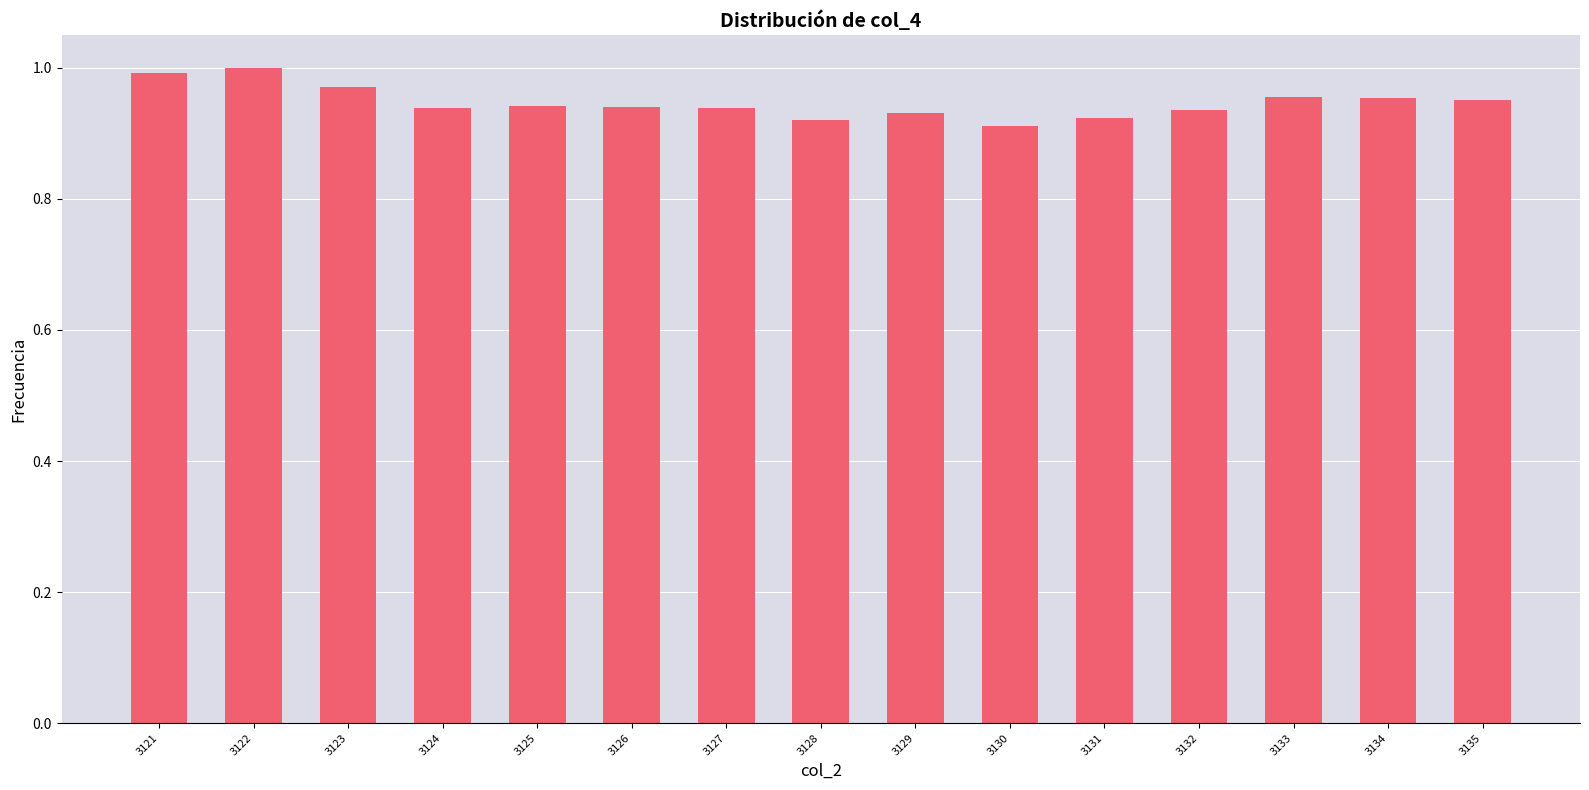

True or false: the data shows 1.5 at 3133.

False